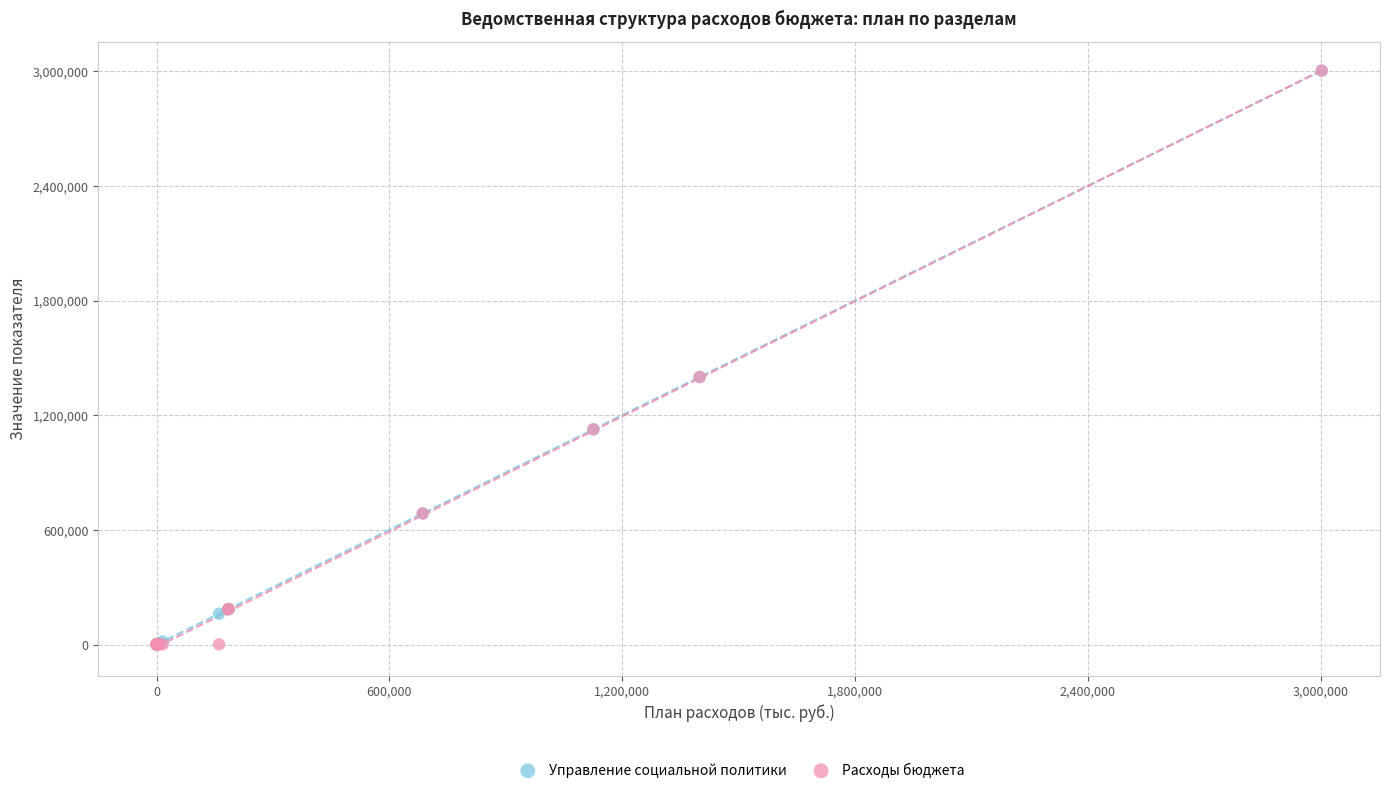

What are all the series names shown in the legend?

Управление социальной политики, Расходы бюджета